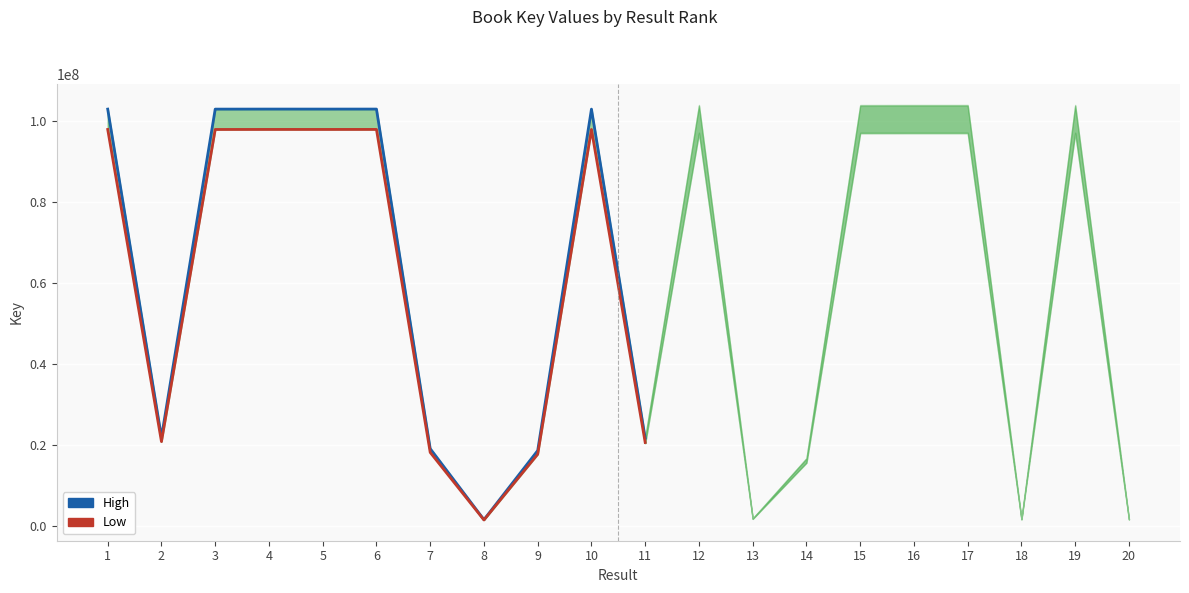

What is the value of the High point at the 11th from the left?

21709297.0